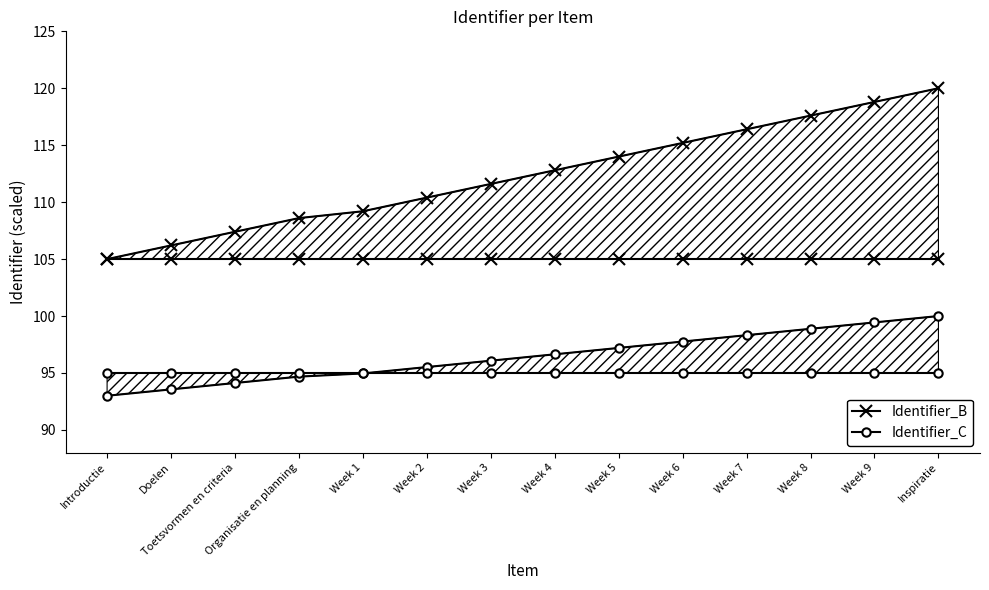

Does the chart have visible grid lines?

No